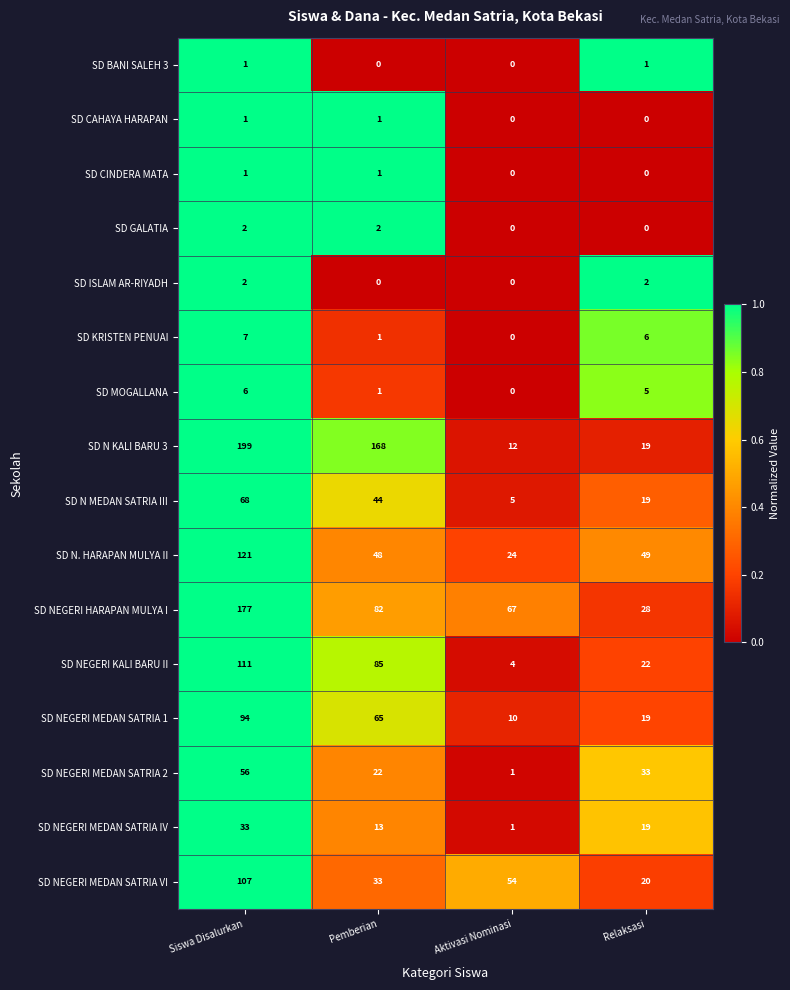

Which label corresponds to the largest value in the chart?

Siswa Disalurkan